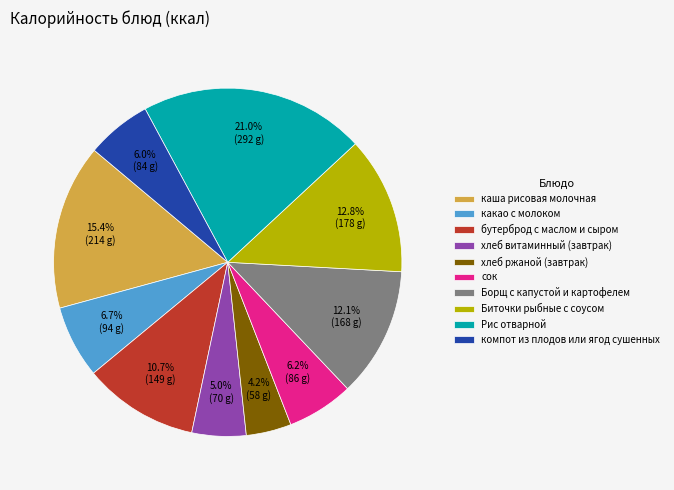

True or false: каша рисовая молочная accounts for 3% of the total.

False